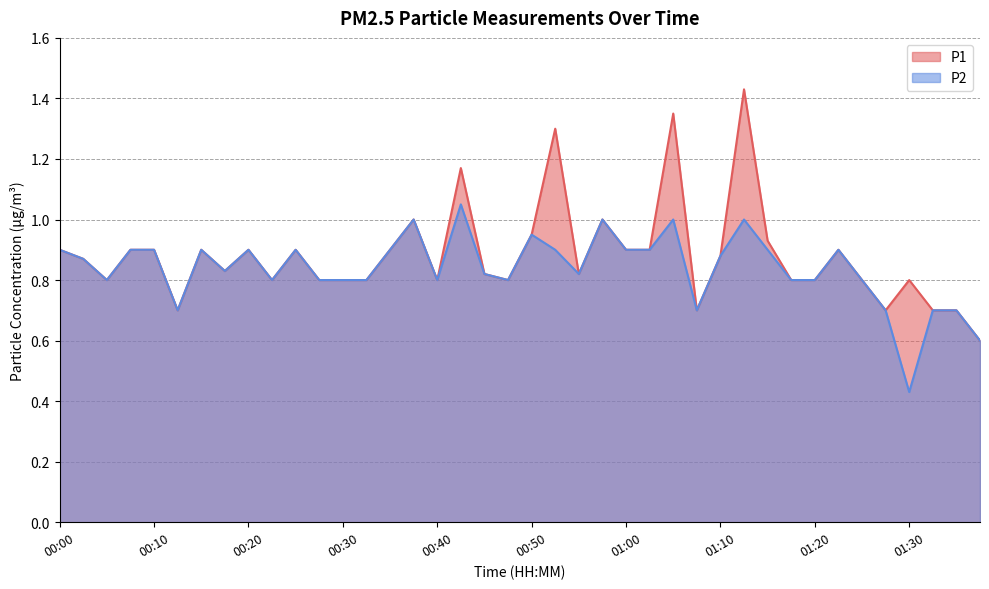

At how many categories does at least one series exceed 1?

4